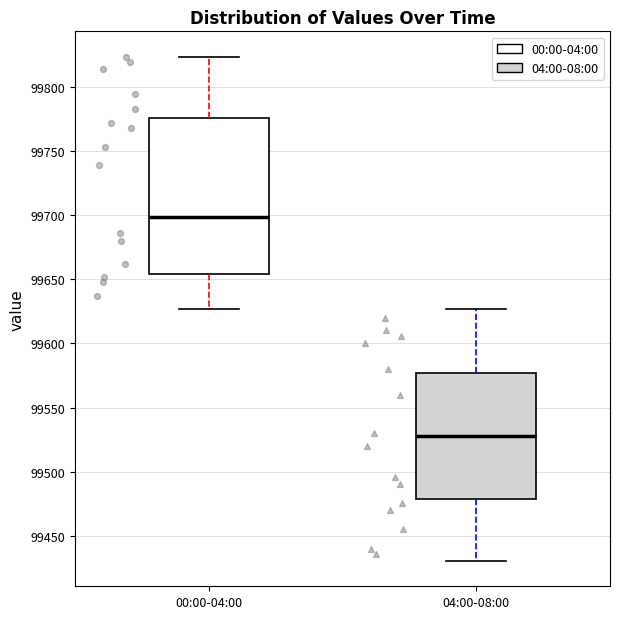

Where does the upper whisker of the box for 04:00-08:00 end on the y-axis? The values are not printed on the chart, so give them approximately, as read against the axis.

99625